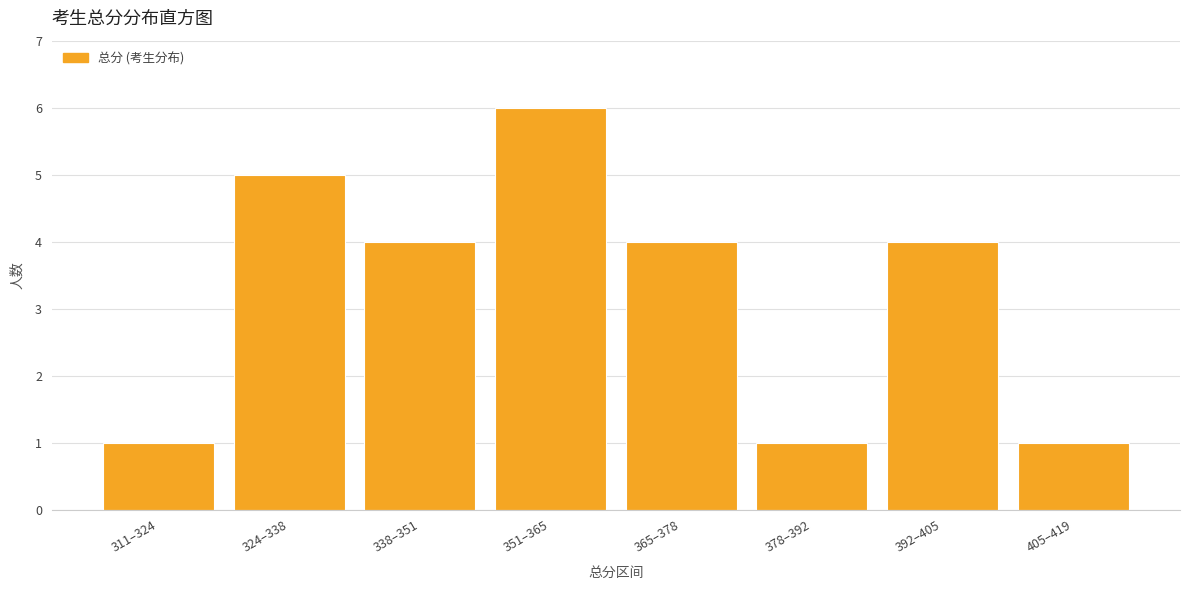

Reading right to left, extract all data points from this chart.

405–419=1	392–405=4	378–392=1	365–378=4	351–365=6	338–351=4	324–338=5	311–324=1